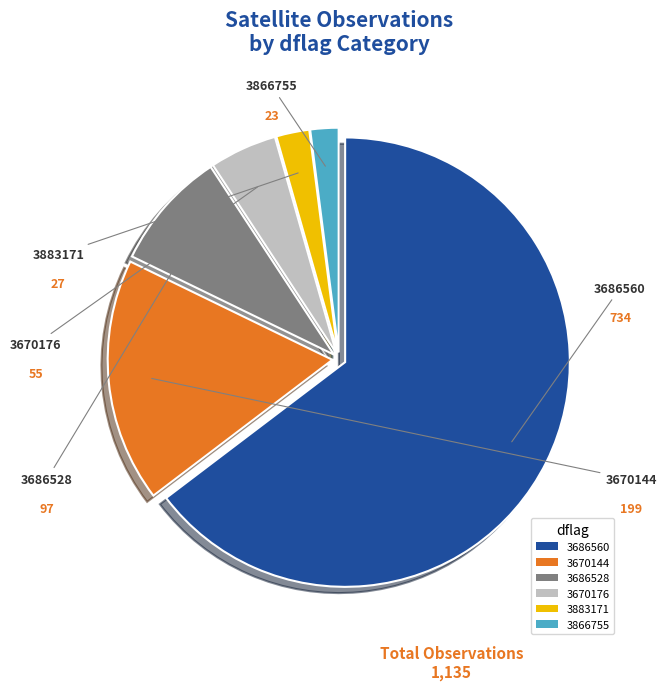

What is the largest slice in the pie chart?

3686560